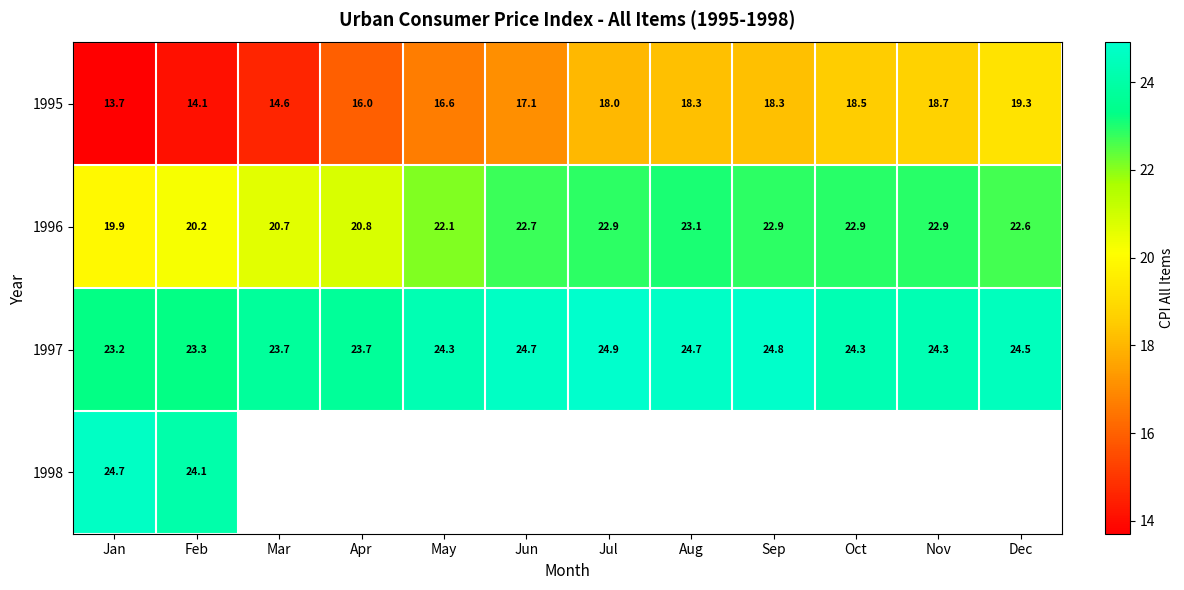

Which category has the highest value in the 1996 series?

Aug